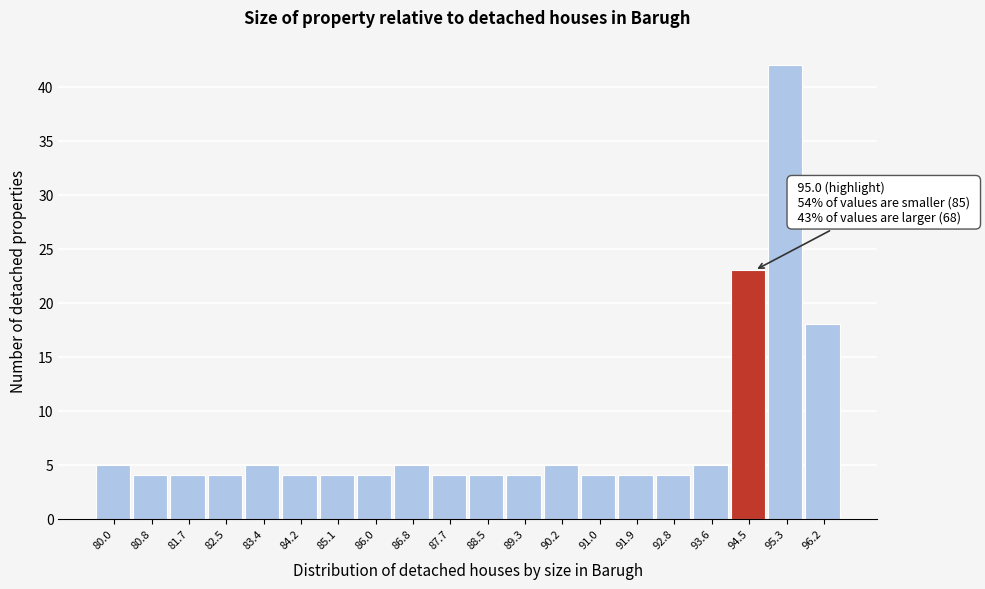

Reading left to right, list all the values displayed in this chart.

5	4	4	4	5	4	4	4	5	4	4	4	5	4	4	4	5	23	42	18